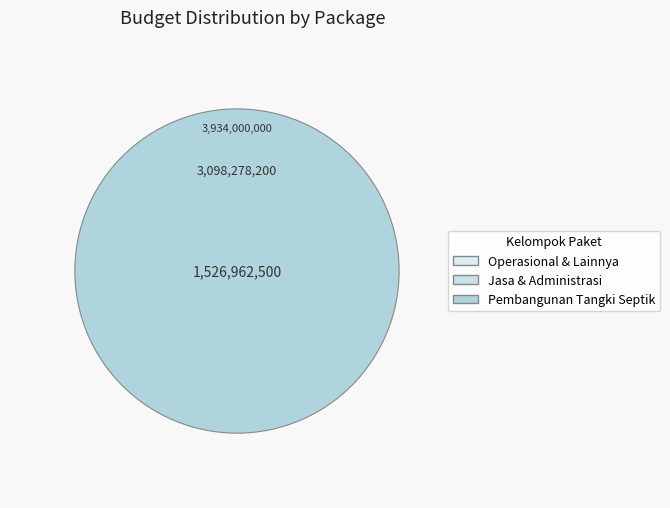

True or false: Penyediaan Barang Cetakan accounts for 0% of the total.

True